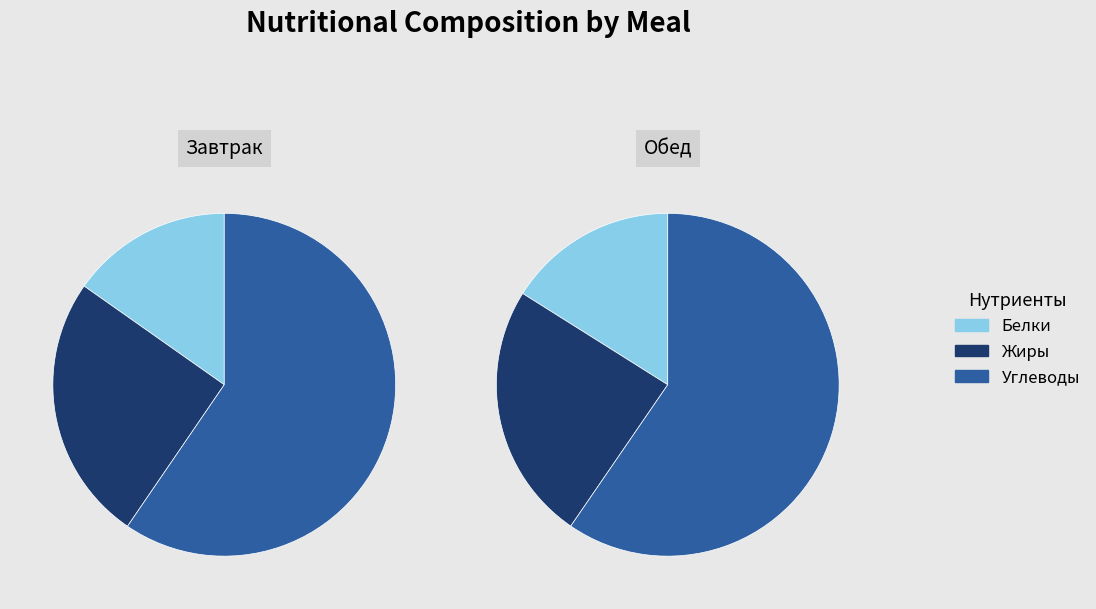

What is the smallest slice in the pie chart?

Белки